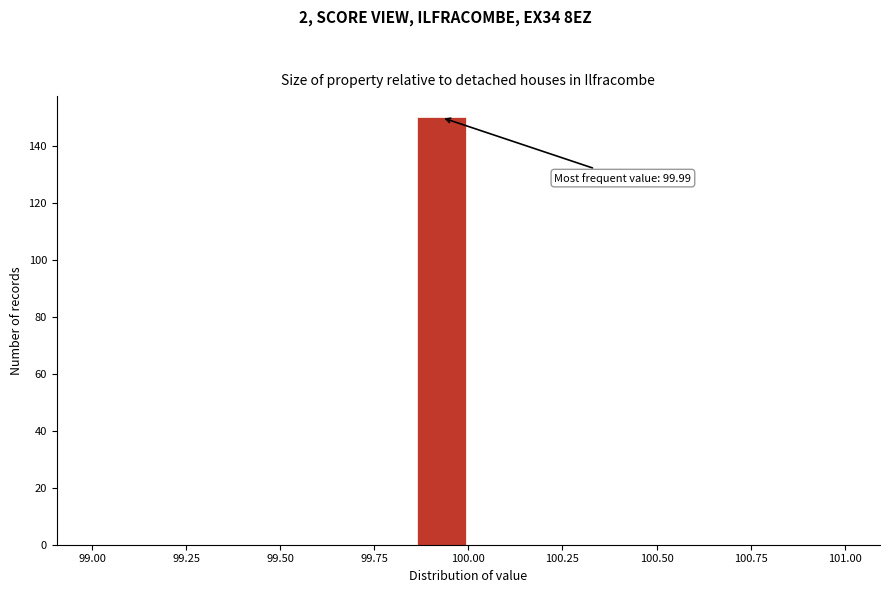

Read against the x-axis, roughly where is the centre of the tallest bar?

99.95